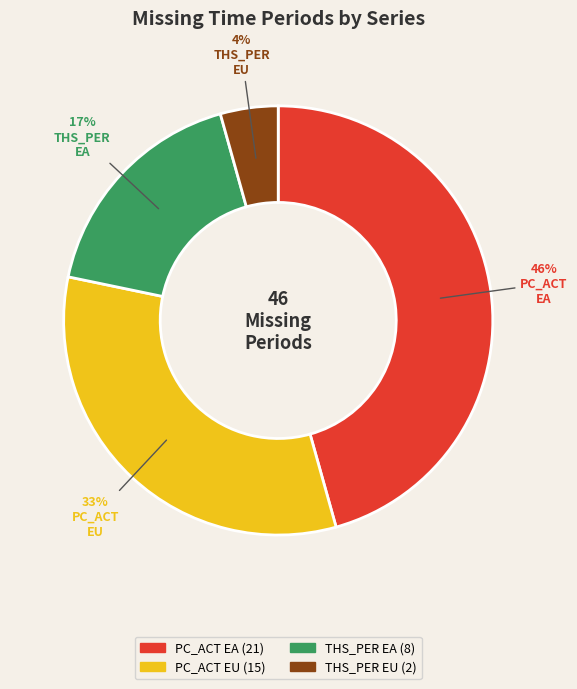

Is there a majority slice in this chart?

No